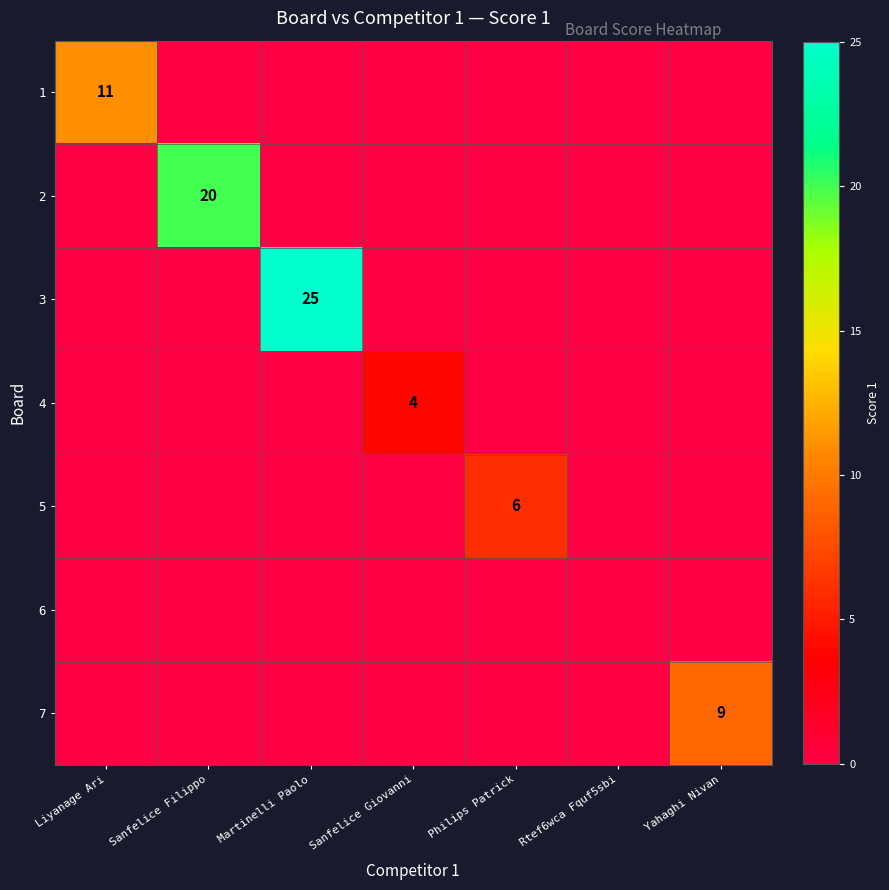

The 4 series shows 4 at Sanfelice Giovanni. True or false?

True